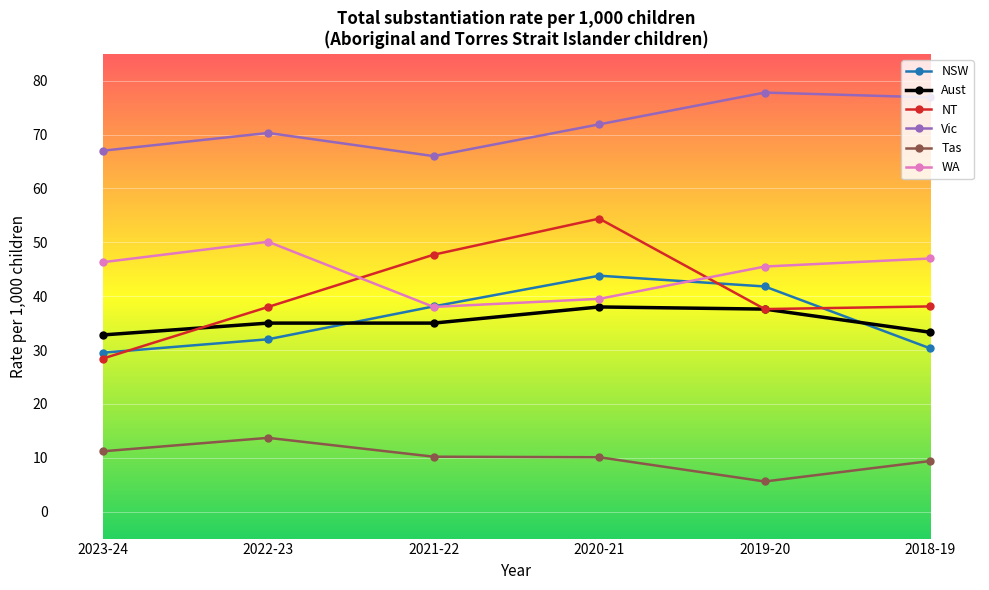

Which category has the lowest value in the Tas series?

2019-20